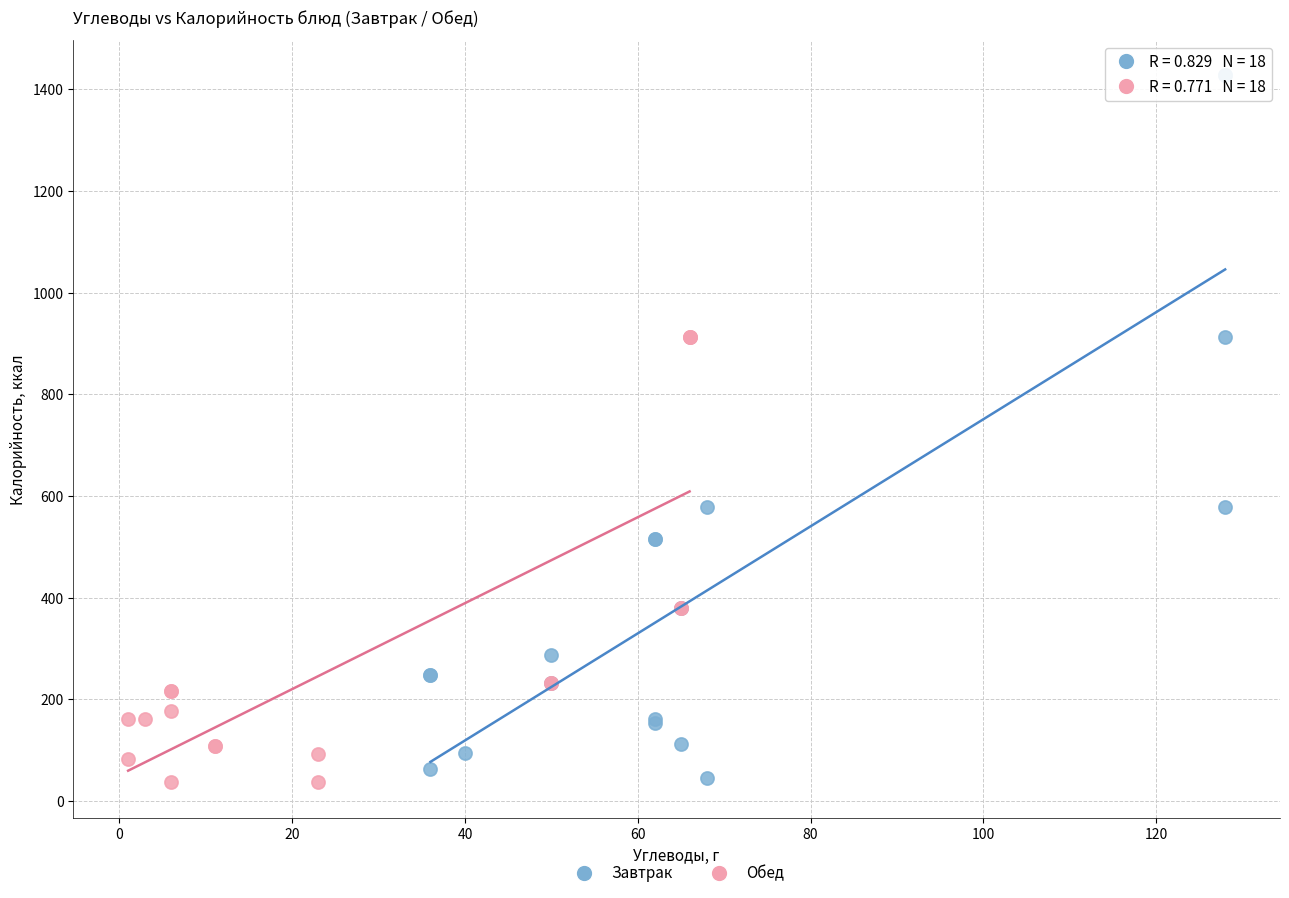

Which series reaches the maximum Y coordinate?

Завтрак